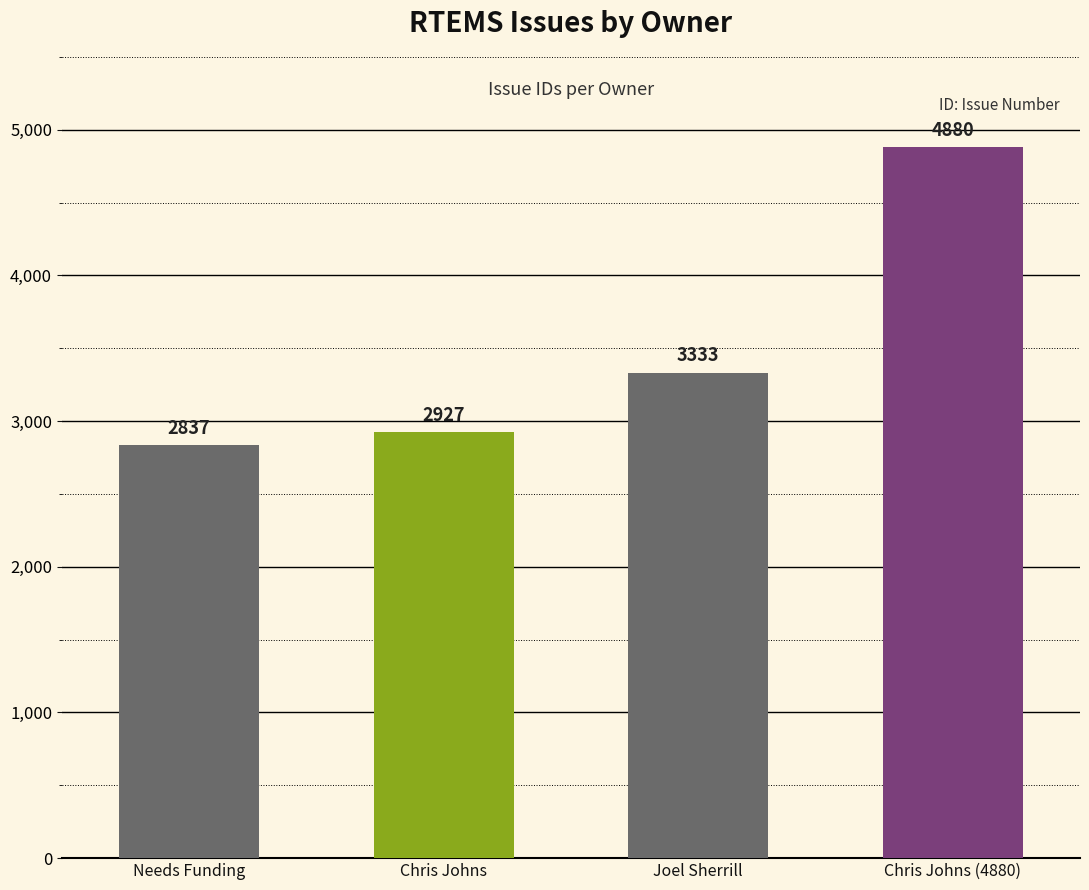

What is the sum of the values at Chris Johns (4880) and Joel Sherrill?

8213